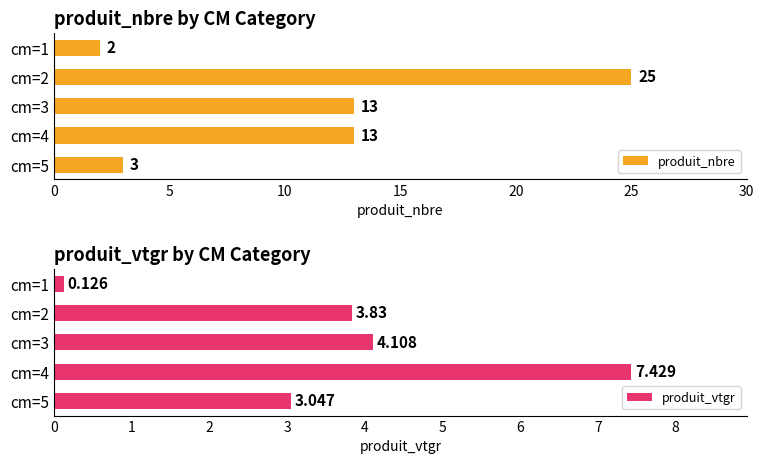

Reading right to left, extract all data points from this chart.

produit_nbre: 3.0	13.0	13.0	25.0	2.0
produit_vtgr: 3.0	7.4	4.1	3.8	0.1